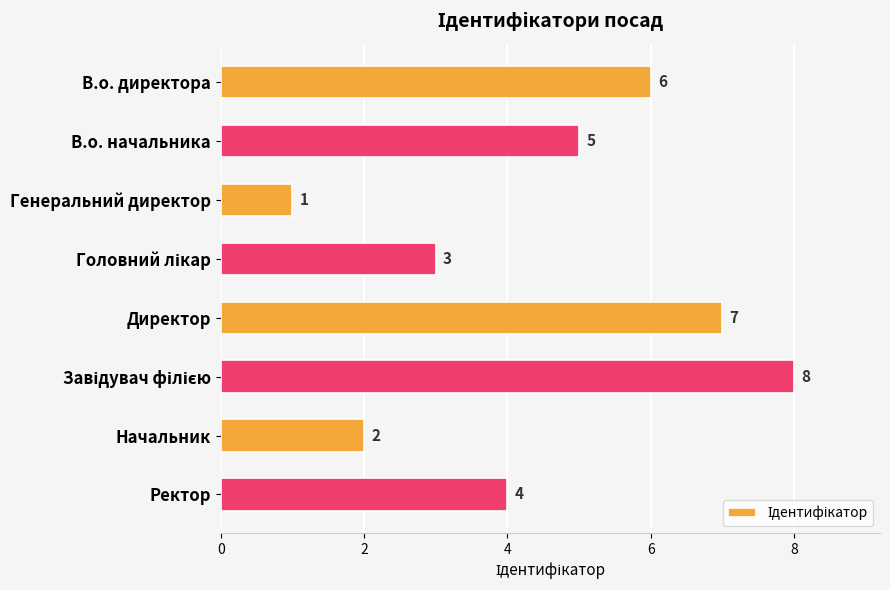

What is the value of the 1st bar from the top?

6